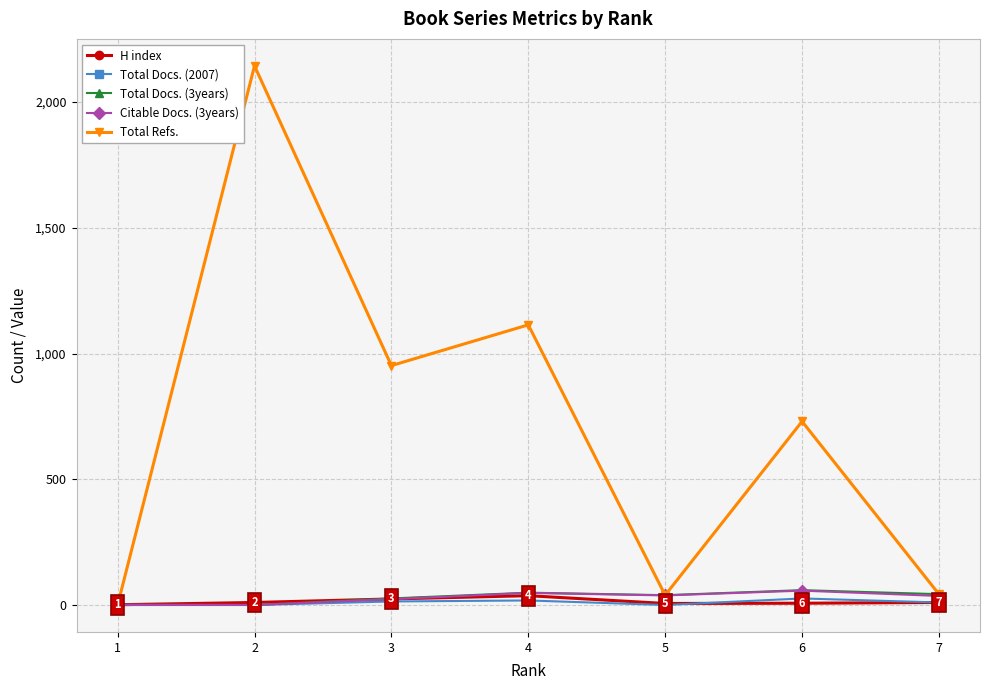

How many interior local peaks does the Total Refs. series have?

3